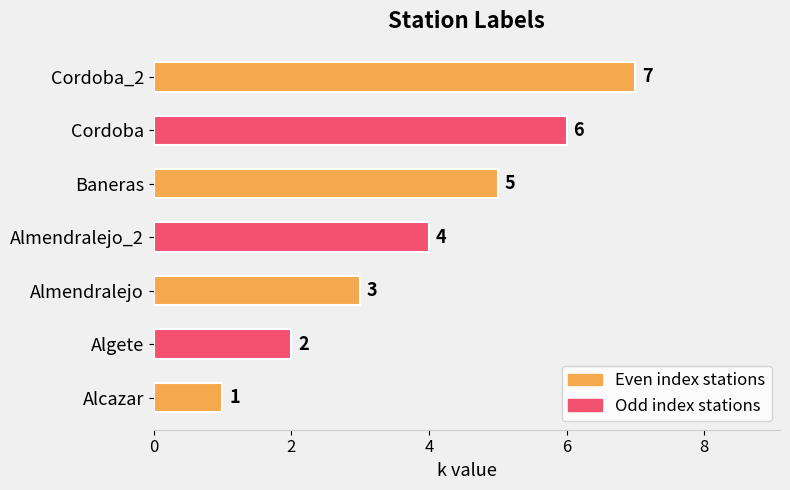

Does the chart contain any negative values?

No